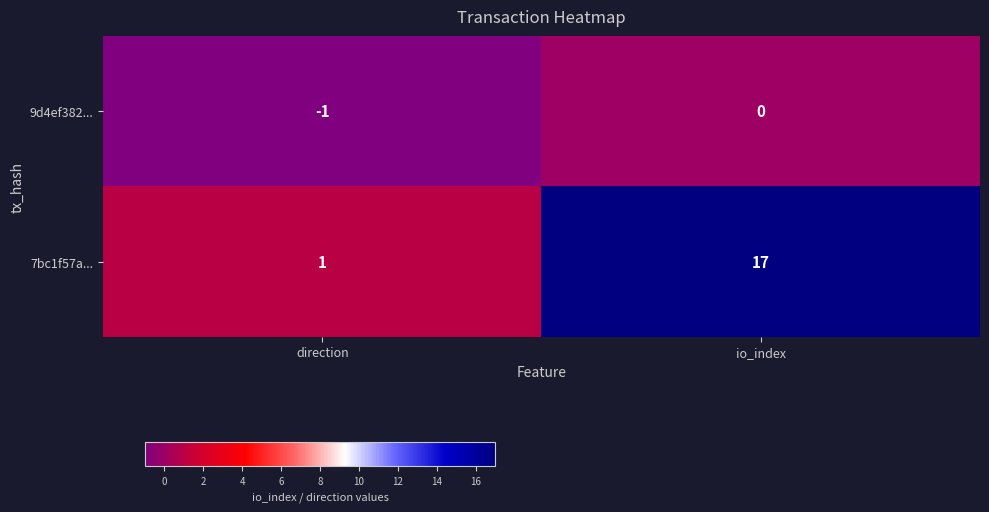

Rank the series by their maximum value, from lowest to highest.

9d4ef382..., 7bc1f57a...